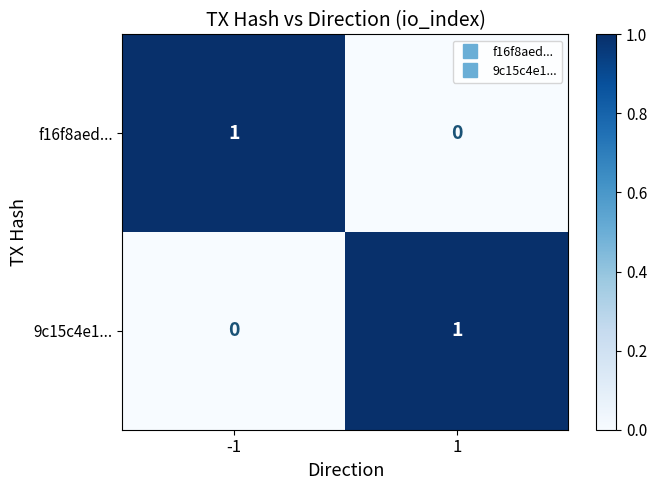

The f16f8aed... series shows 0 at -1. True or false?

False